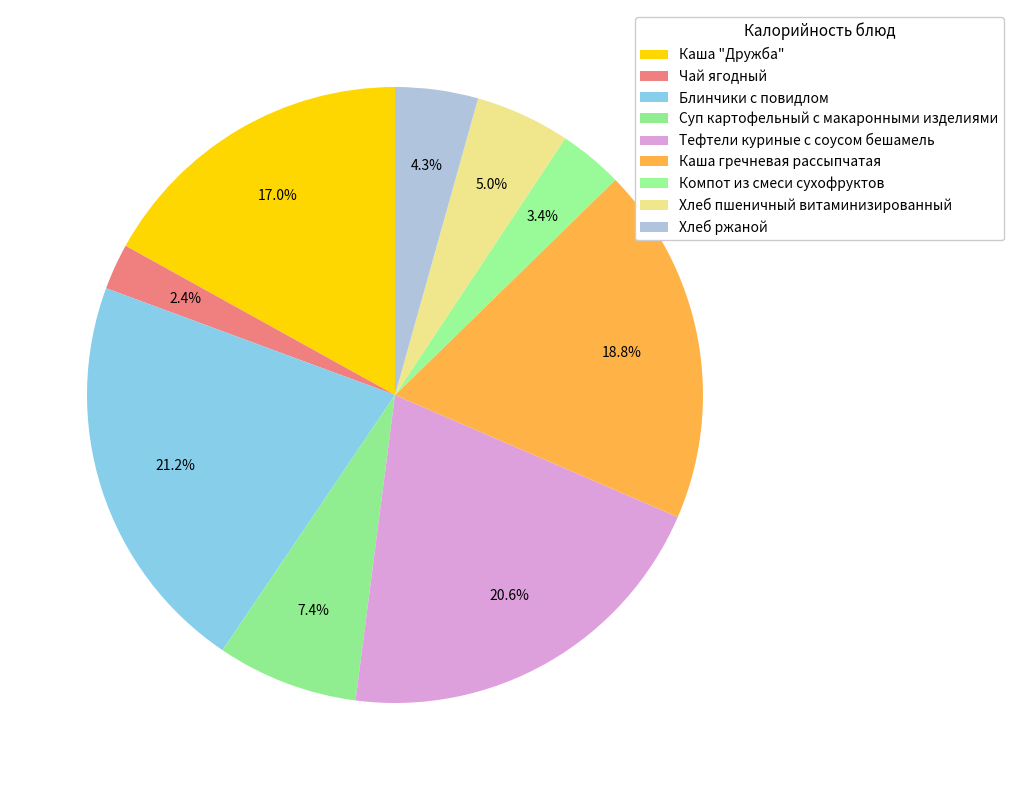

Rank the categories by value from highest to lowest.

Блинчики с повидлом, Тефтели куриные с соусом бешамель, Каша гречневая рассыпчатая, Каша "Дружба", Суп картофельный с макаронными изделиями, Хлеб пшеничный витаминизированный, Хлеб ржаной, Компот из смеси сухофруктов, Чай ягодный